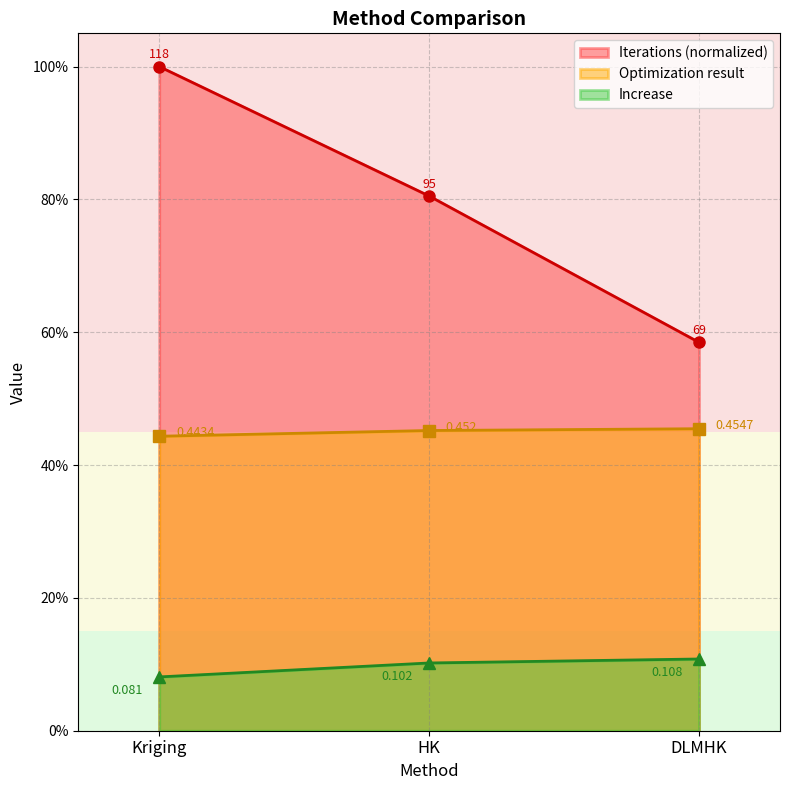

How many Iterations values are between 0 and 1?

3